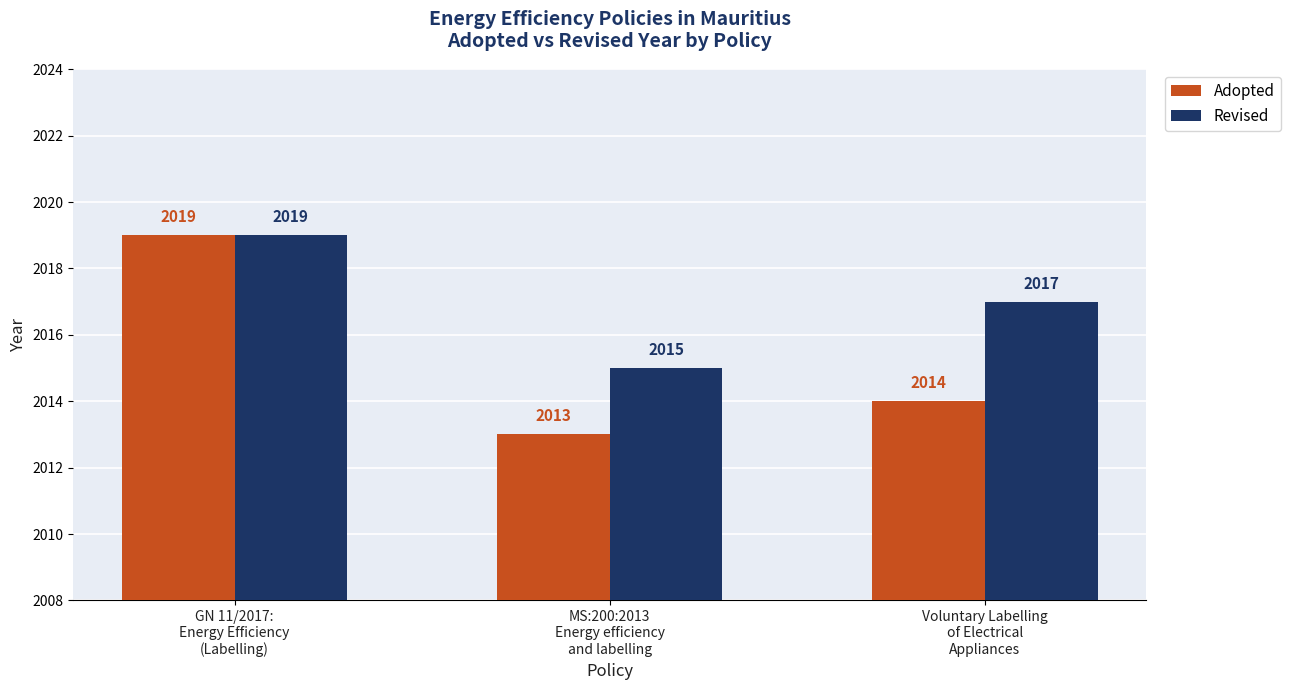

Rank the series by their average value, from lowest to highest.

Adopted, Revised